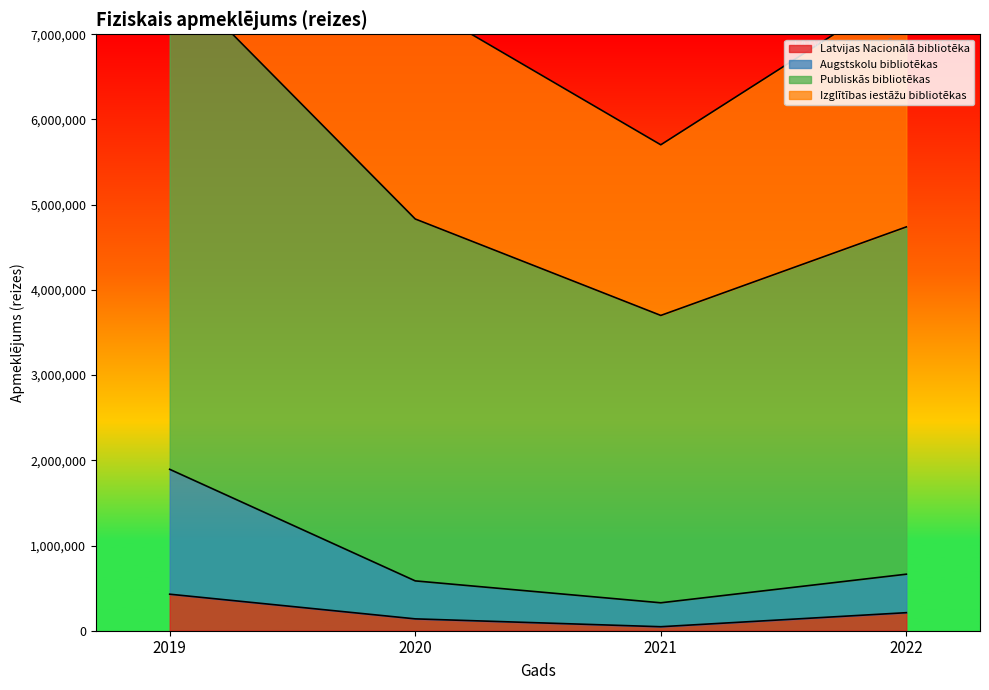

True or false: Latvijas Nacionālā bibliotēka has more than 2 interior local peaks.

False